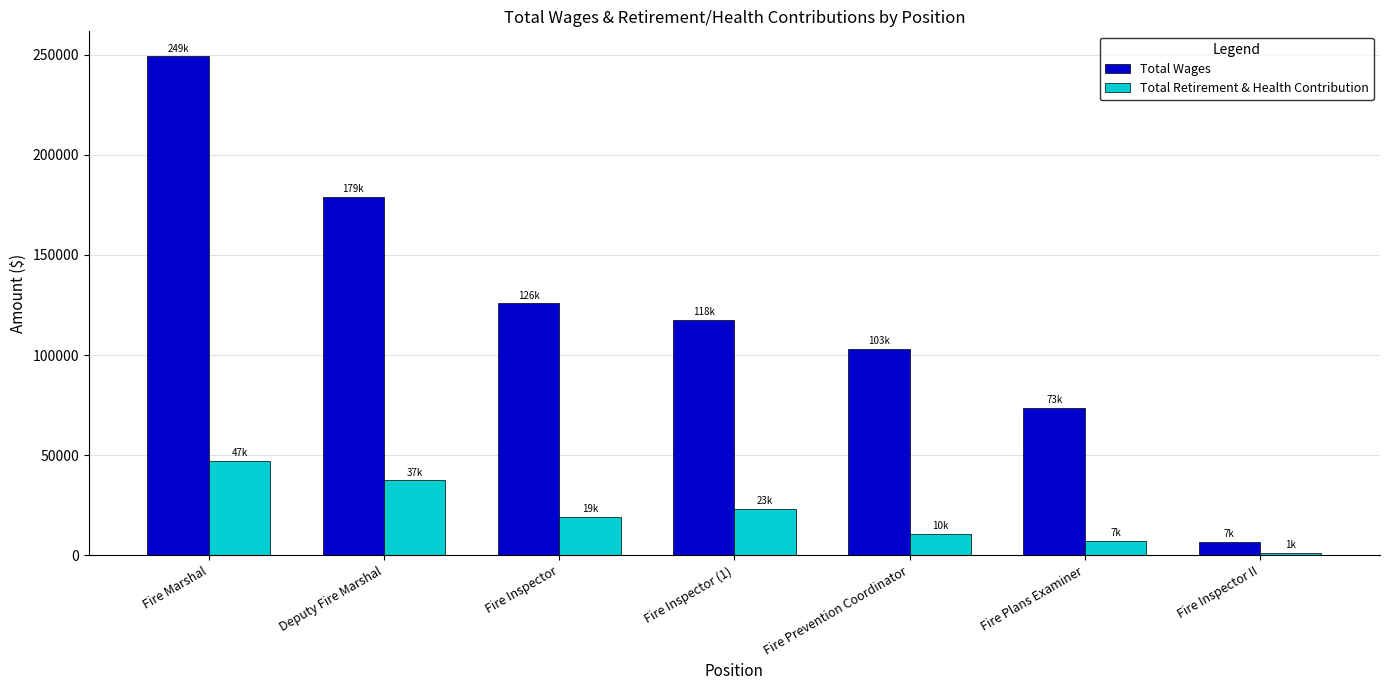

Rank the categories by Total Retirement & Health Contribution value from highest to lowest.

Fire Marshal, Deputy Fire Marshal, Fire Inspector (1), Fire Inspector, Fire Prevention Coordinator, Fire Plans Examiner, Fire Inspector II